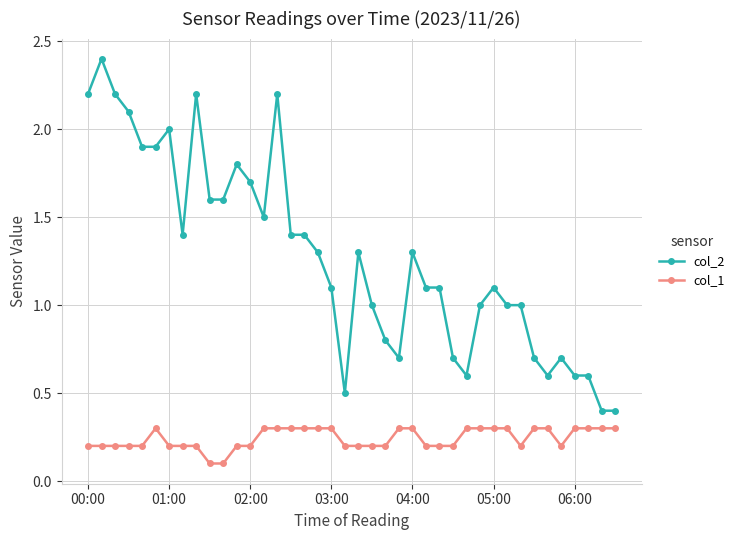

Does the chart display data point markers on the line(s)?

Yes